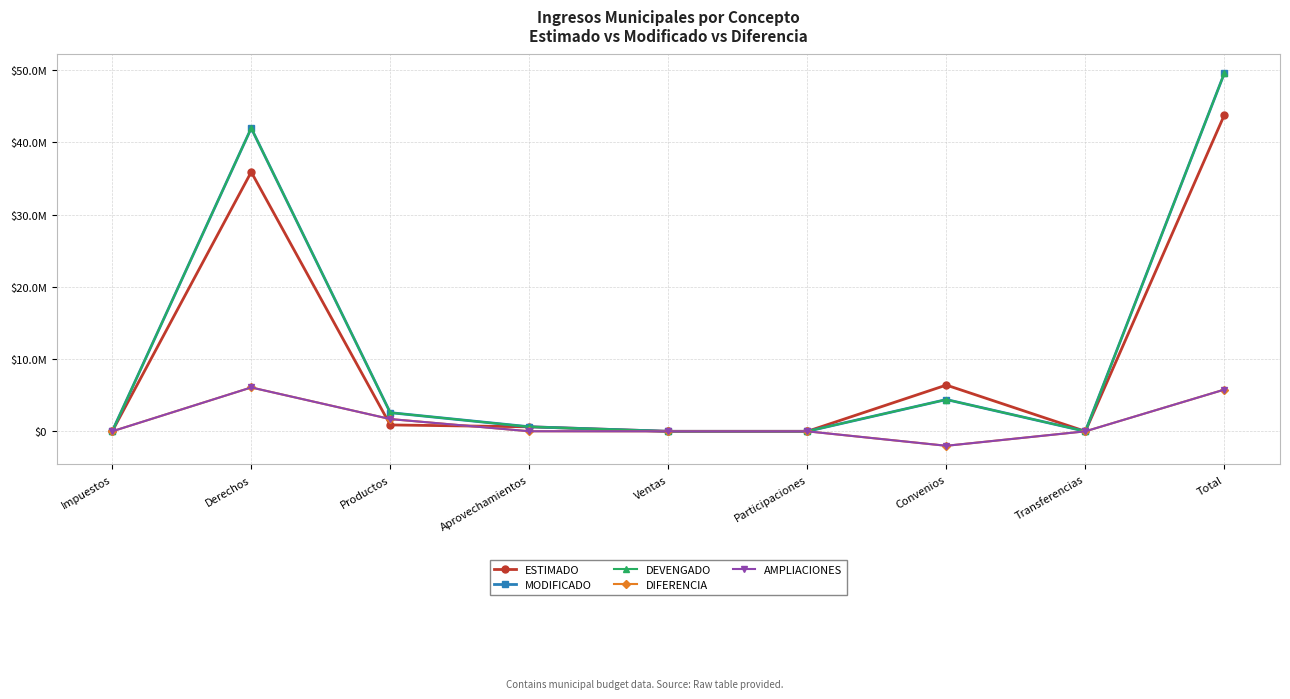

Does the chart have visible grid lines?

Yes